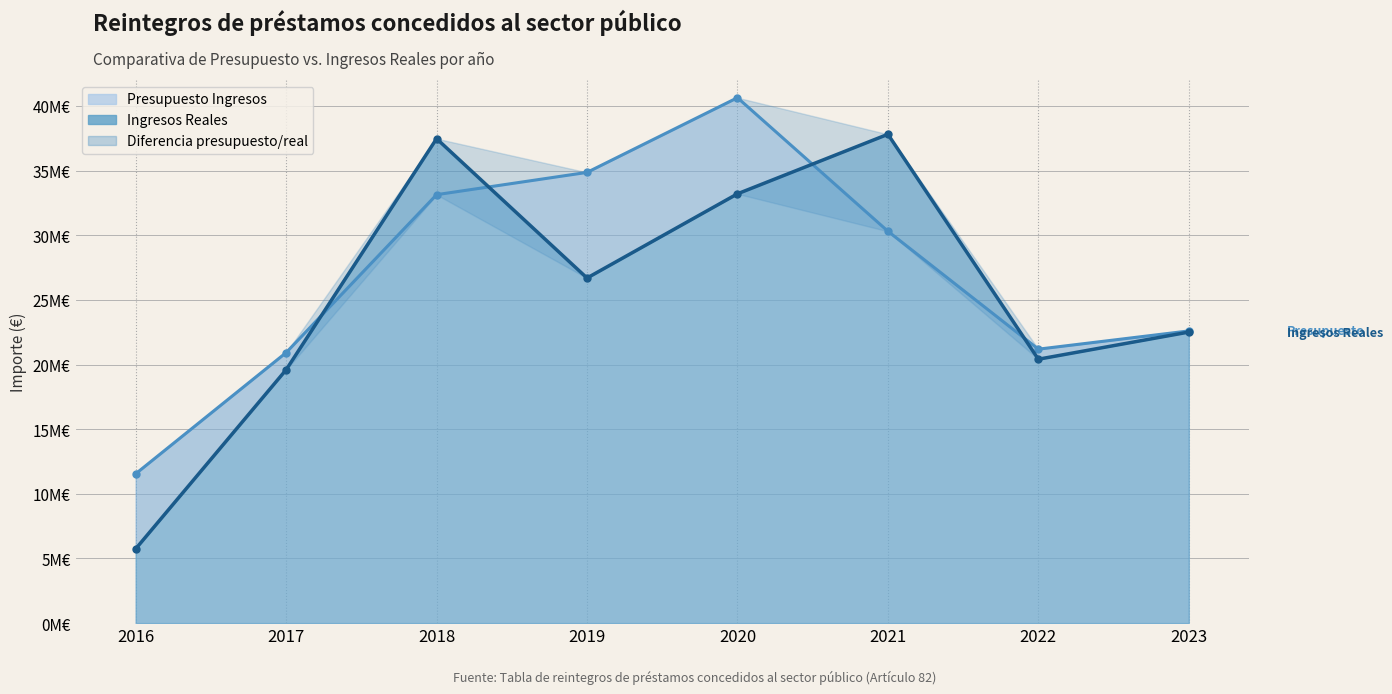

Between 2018 and 2021, which series saw the biggest shift?

Presupuesto Ingresos